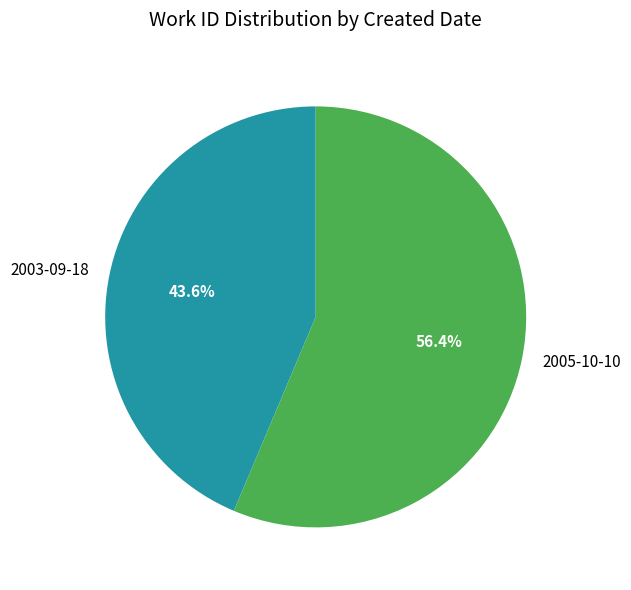

What is the largest slice in the pie chart?

2005-10-10